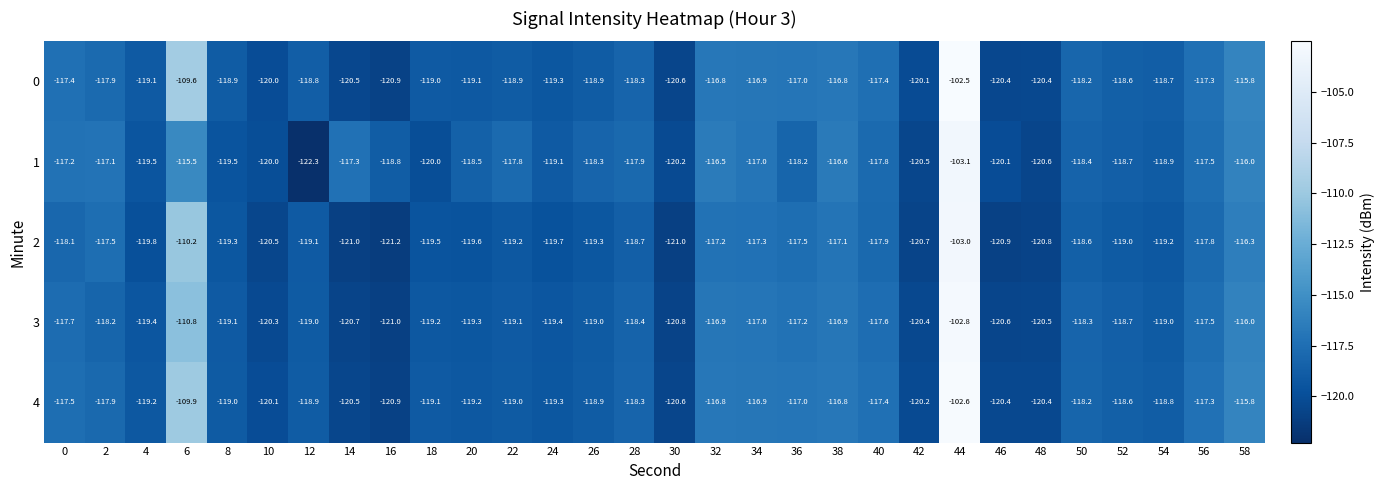

What is the greatest value displayed?

-102.5